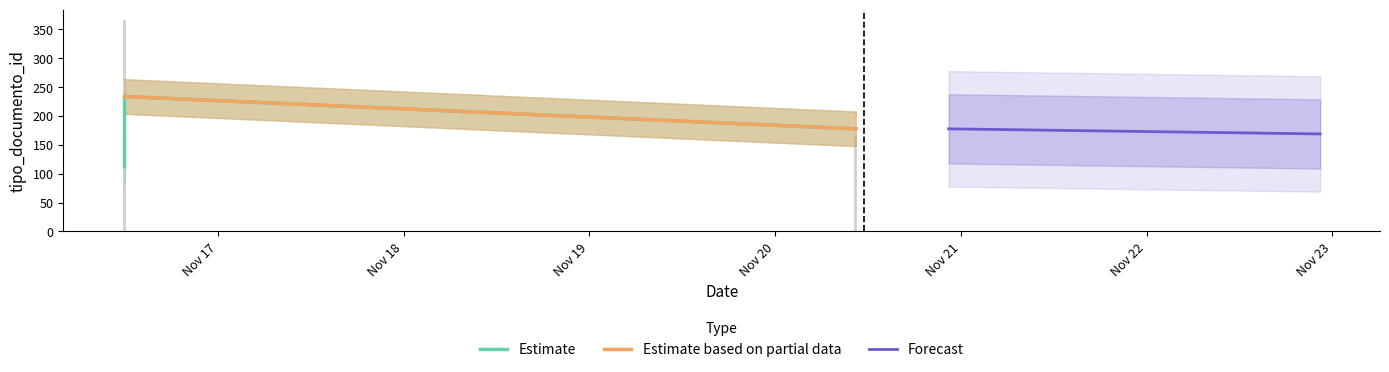

Is it true that the value at 2021-11-16 11:56:53 is 44?

False